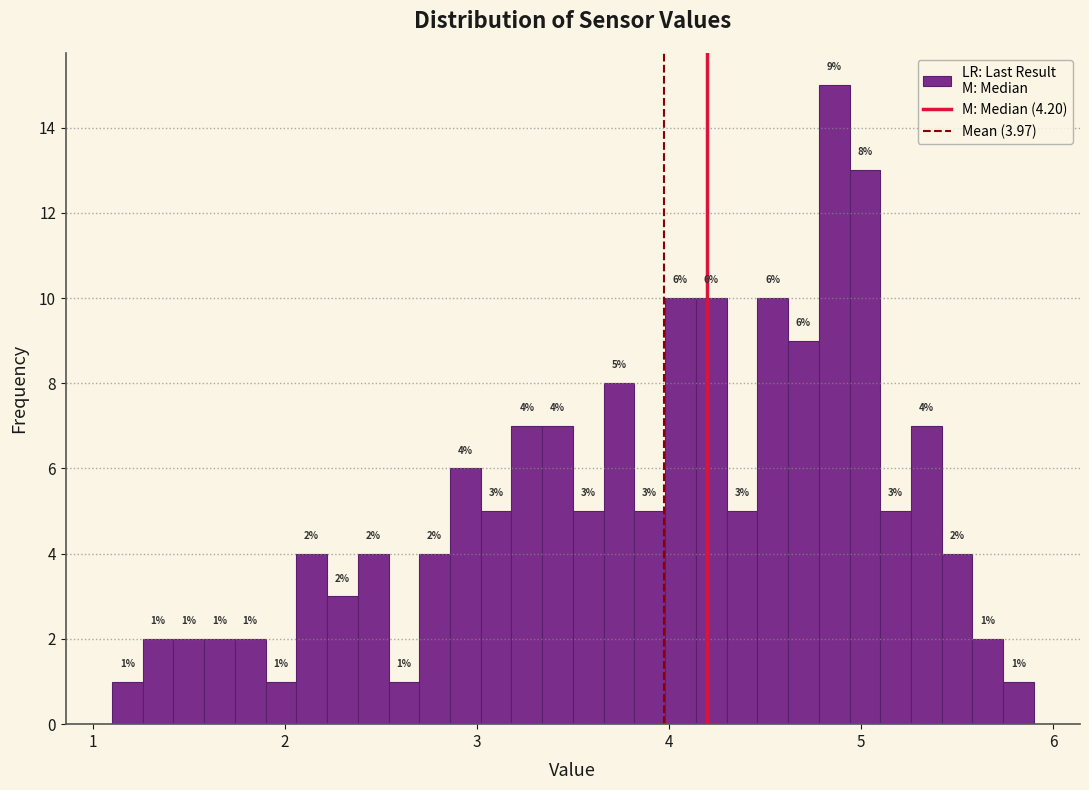

Around what value on the x-axis is the tallest bar? Give the approximate position of its centre, as read against the axis.

4.9